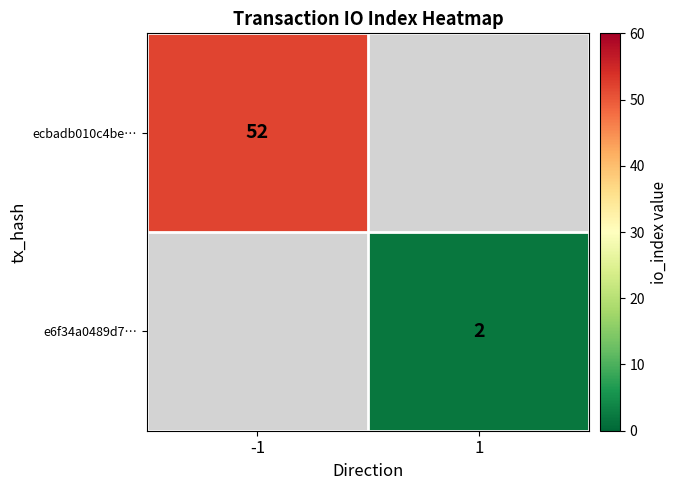

True or false: ecbadb010c4be… has a value of 74 at -1.

False